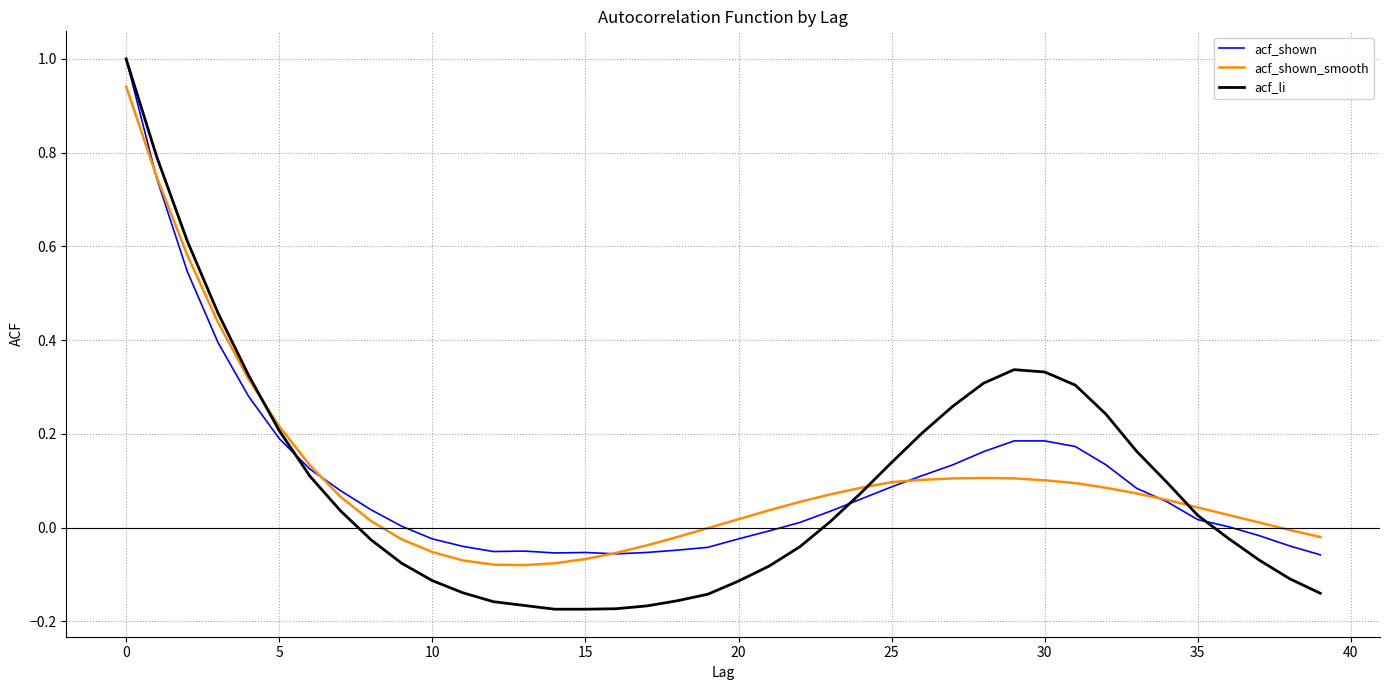

What is the maximum value shown in the chart?

1.0